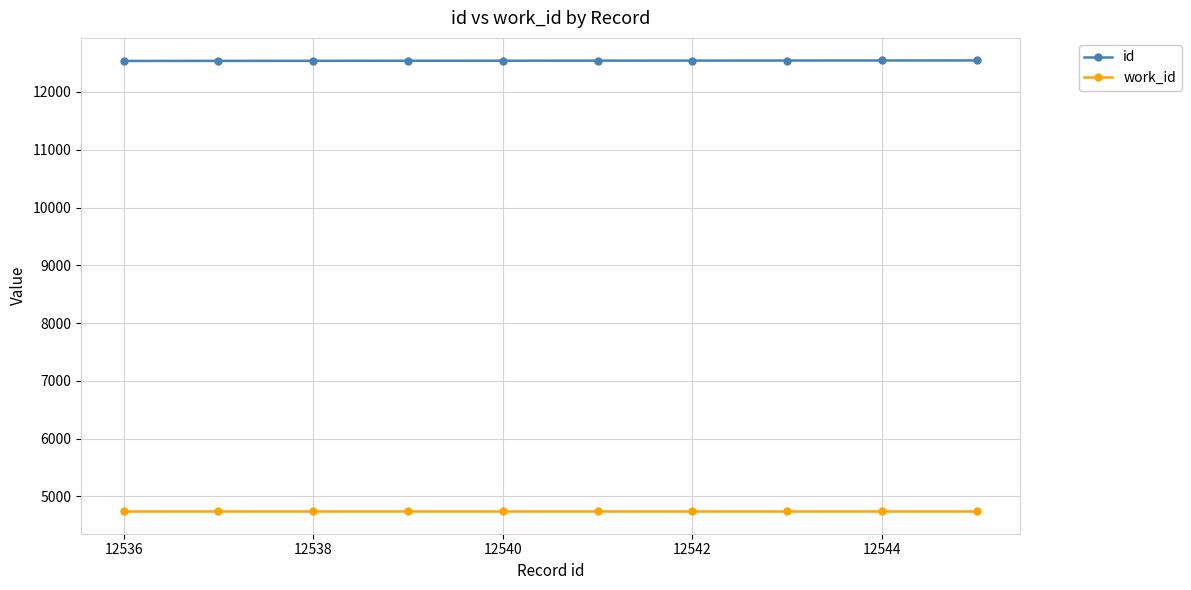

What is the greatest value displayed?

12545